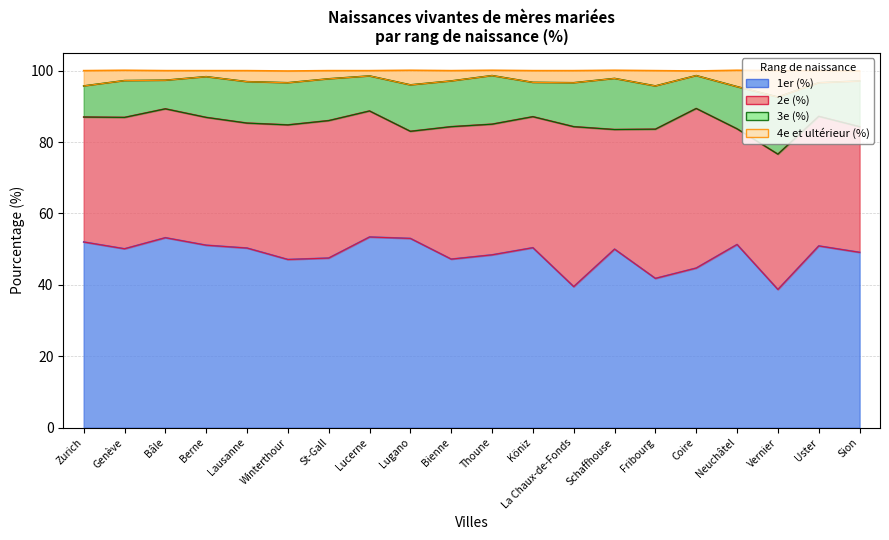

At which category does the chart reach its peak across all series?

Coire